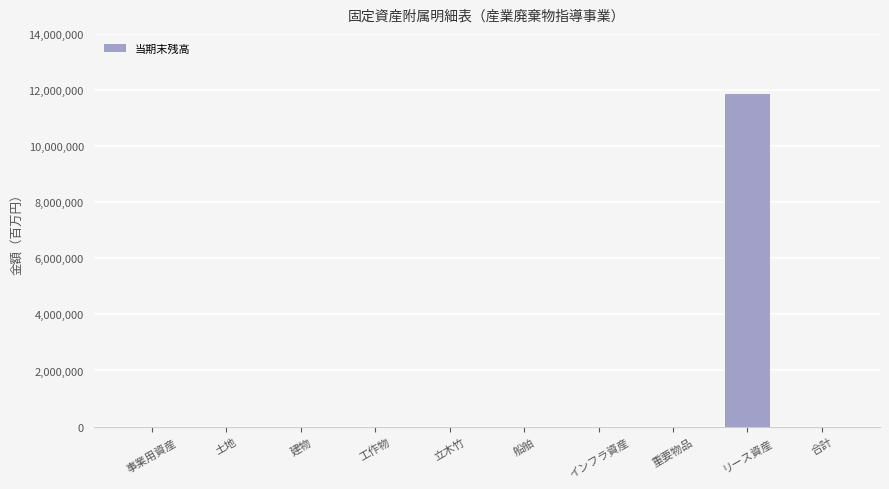

What is the greatest value displayed?

11840794